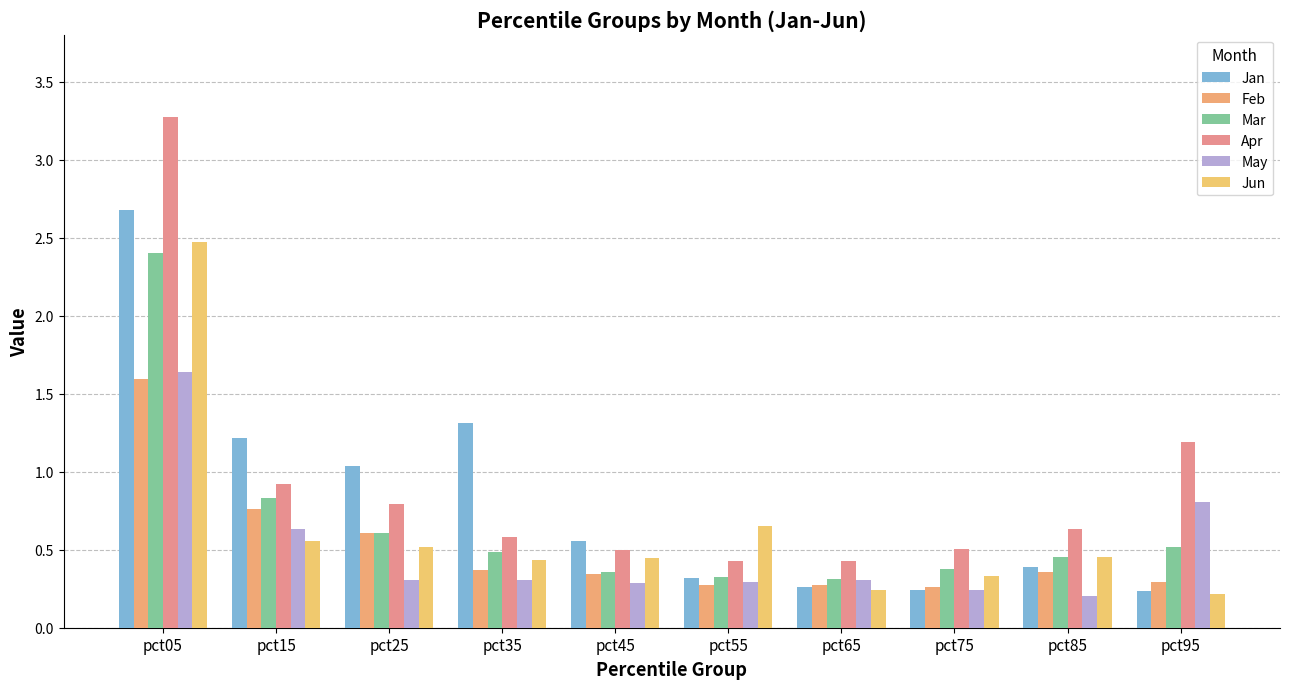

At which category is the sum across all series the highest?

pct05